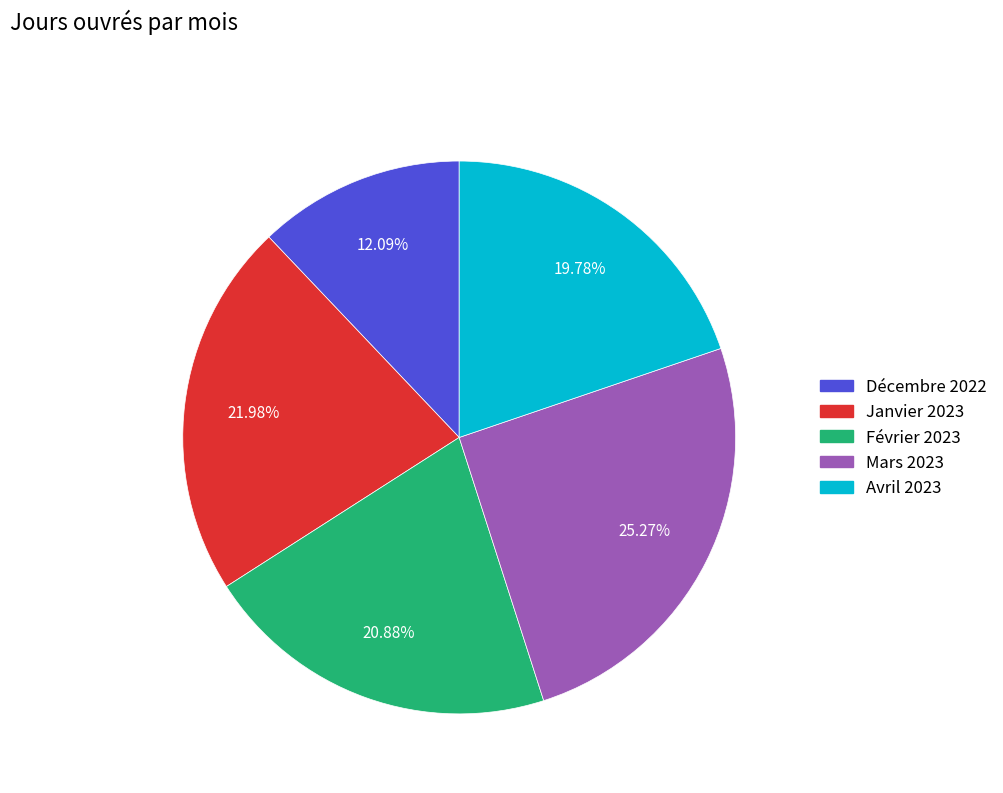

What percentage is NOT represented by Janvier 2023?

78.0%